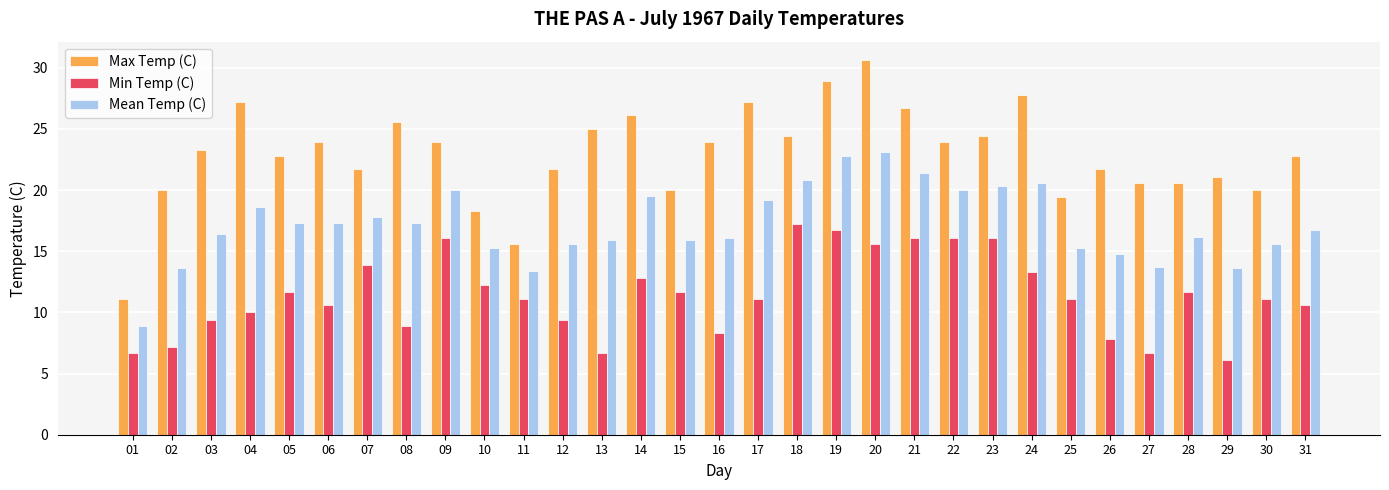

How many bars are there in total?

93